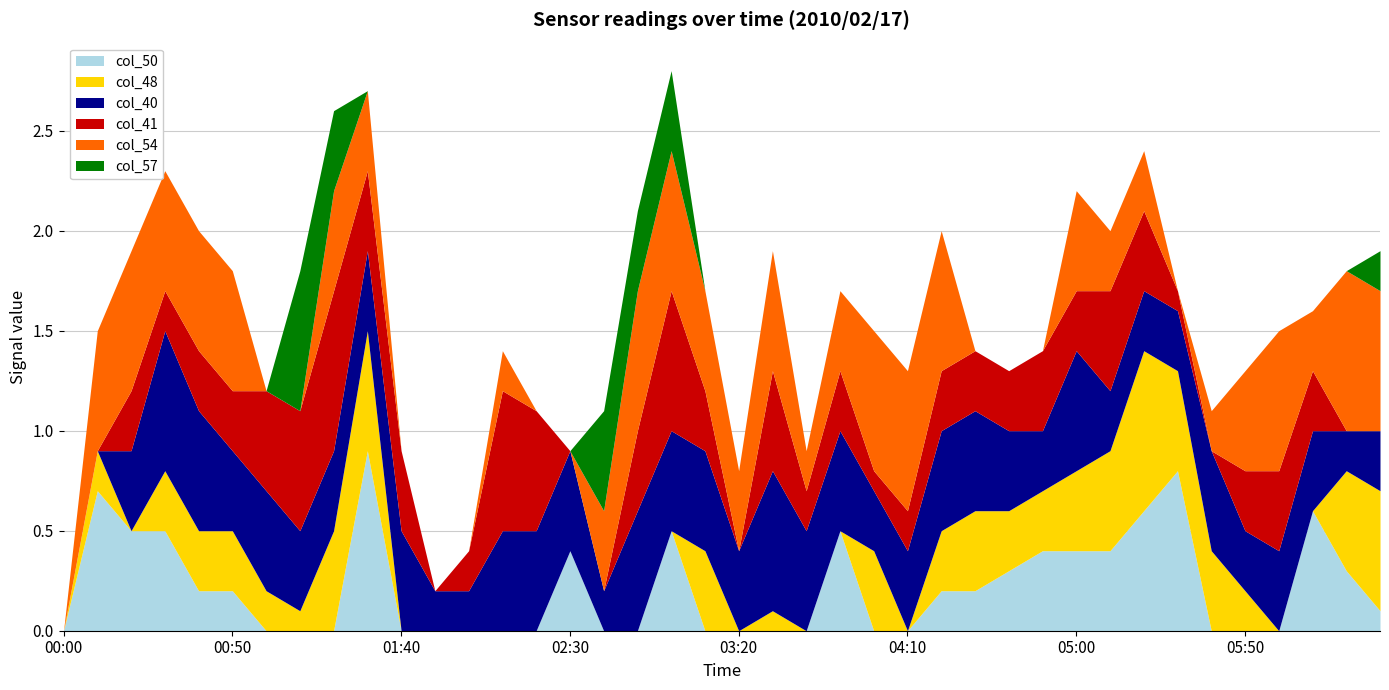

True or false: col_41 has more than 1 points higher than both neighbors.

True